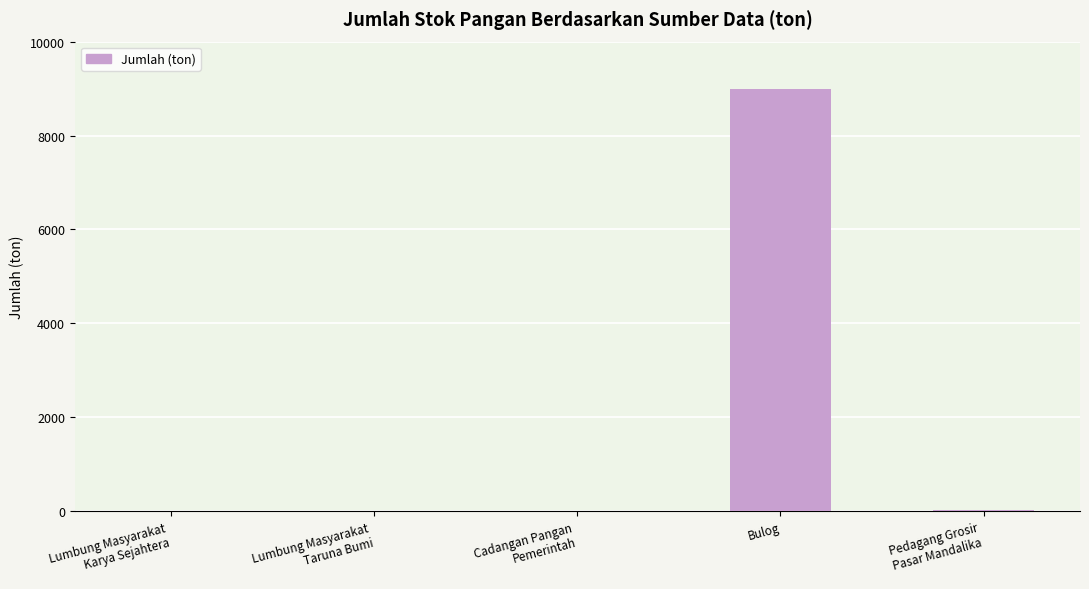

Which has a higher value, Bulog or Cadangan Pangan
Pemerintah?

Bulog